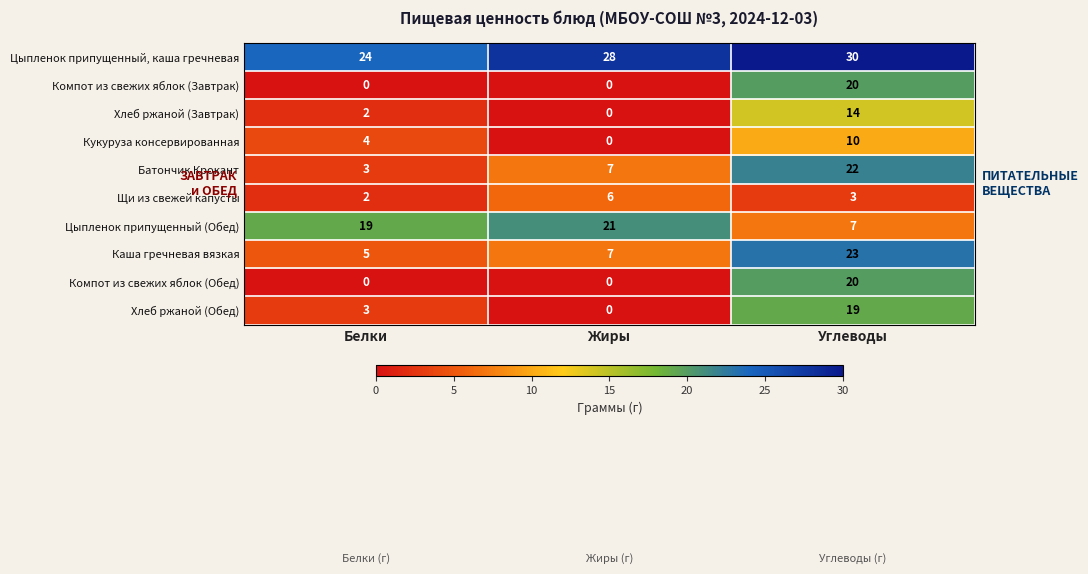

List the labels in order of Щи из свежей капусты value, largest first.

Жиры, Углеводы, Белки